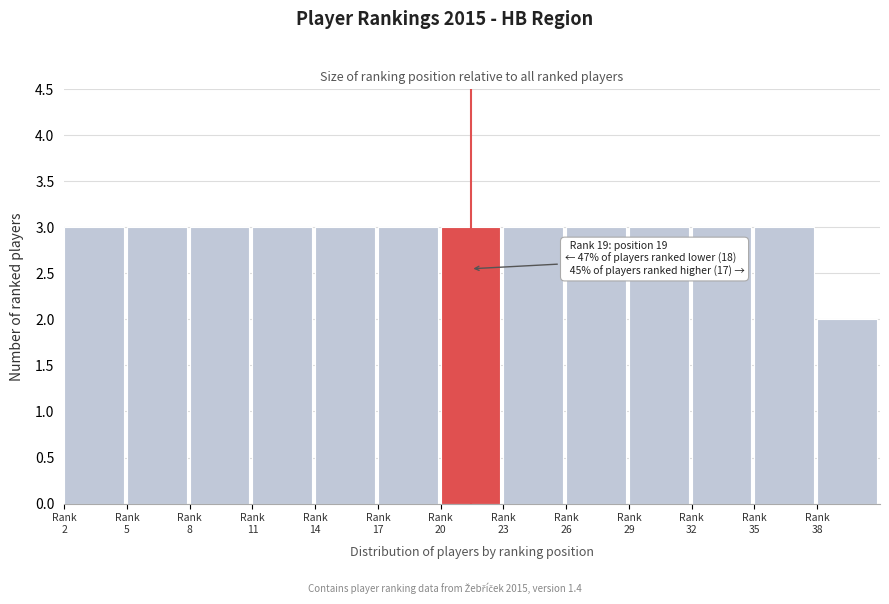

Reading left to right, list all the values displayed in this chart.

3	3	3	3	3	3	3	3	3	3	3	3	2